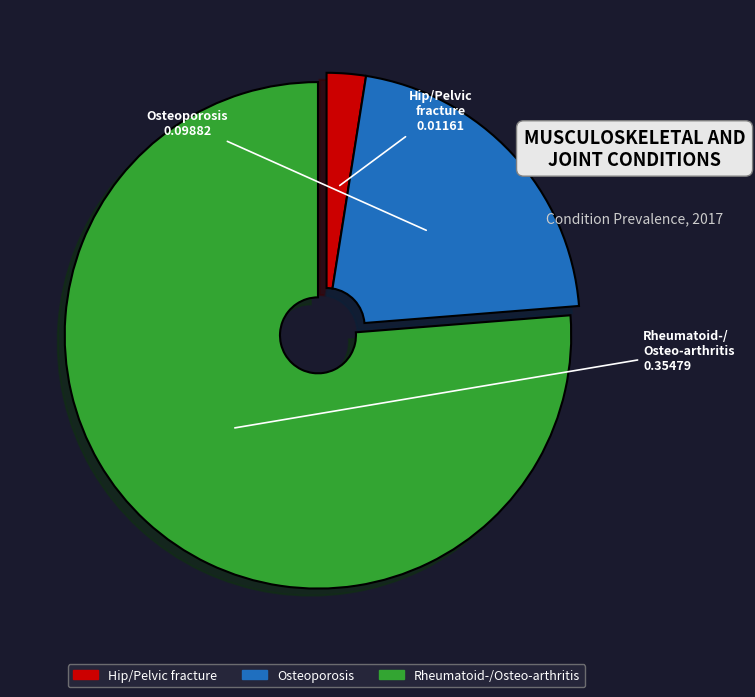

Between Rheumatoid-/Osteo-arthritis and Osteoporosis, which is larger?

Rheumatoid-/Osteo-arthritis